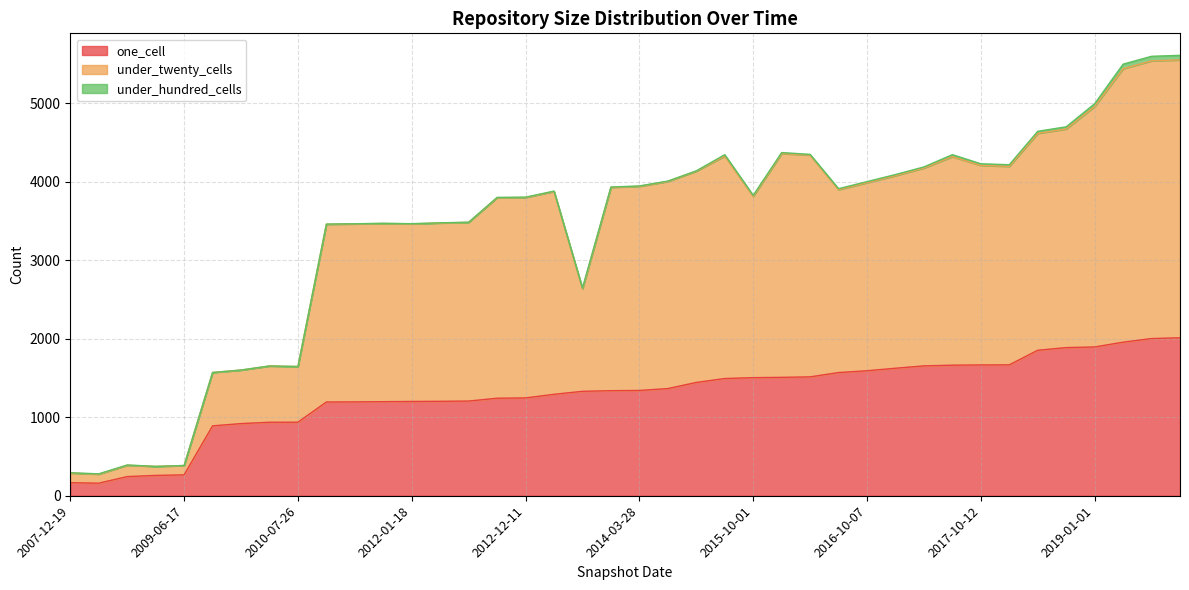

How many interior local valleys does the one_cell series have?

1